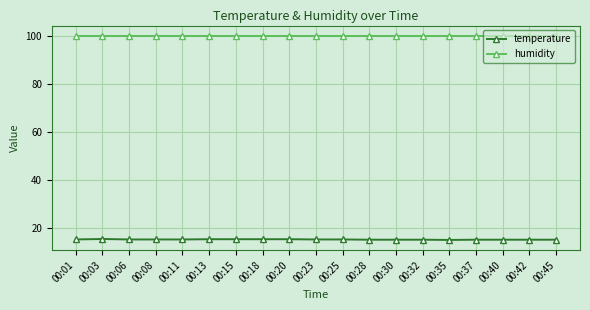

What is the total value across all series at 00:01?

115.1